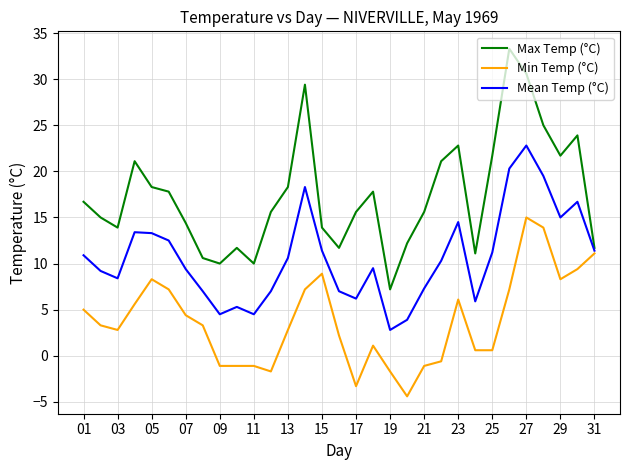

How many lines are shown in the chart?

3